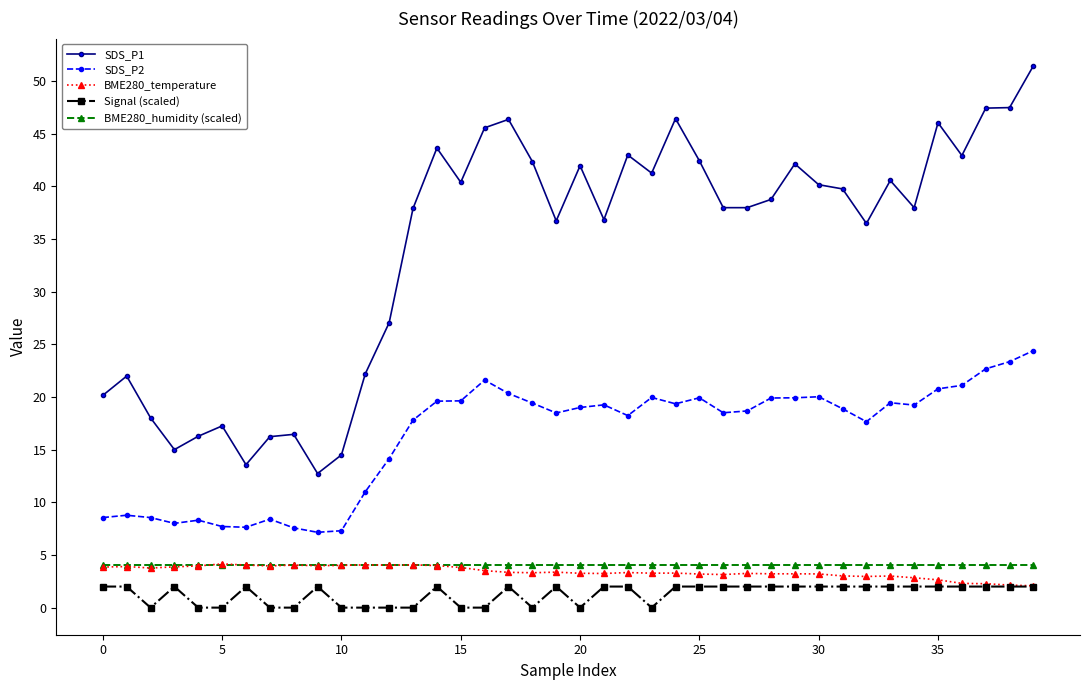

What is the highest value of the Signal (scaled) series?

2.0